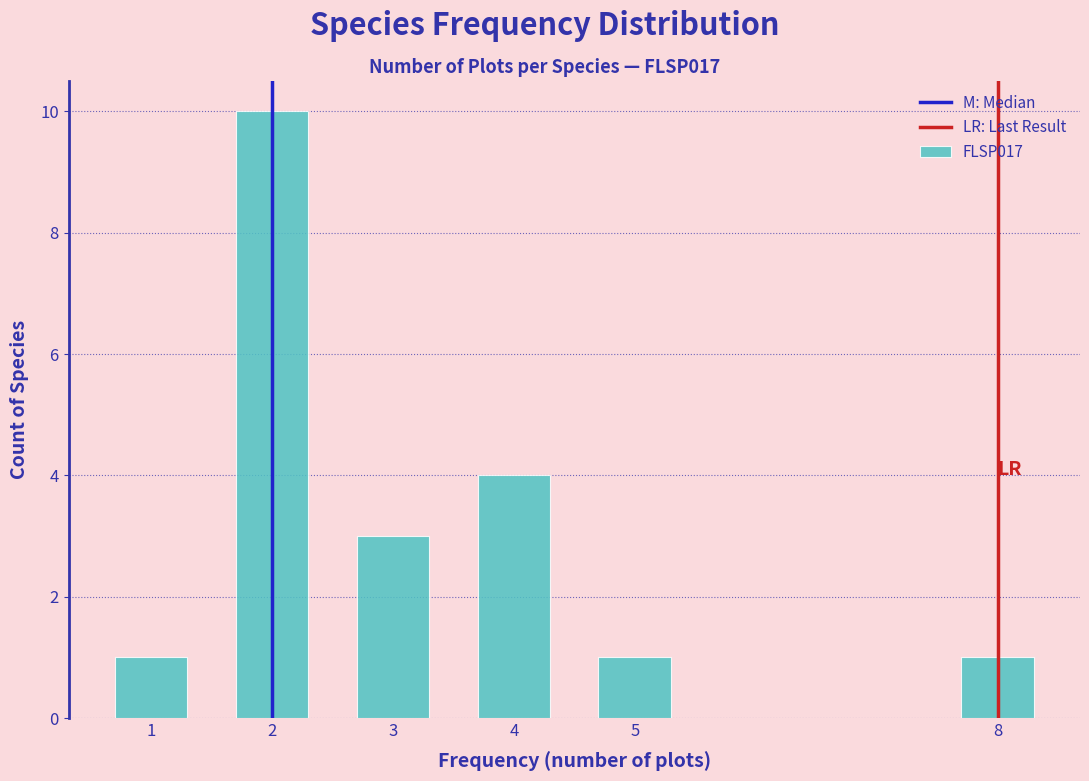

Reading left to right, list all the values displayed in this chart.

1=1	2=10	3=3	4=4	5=1	8=1